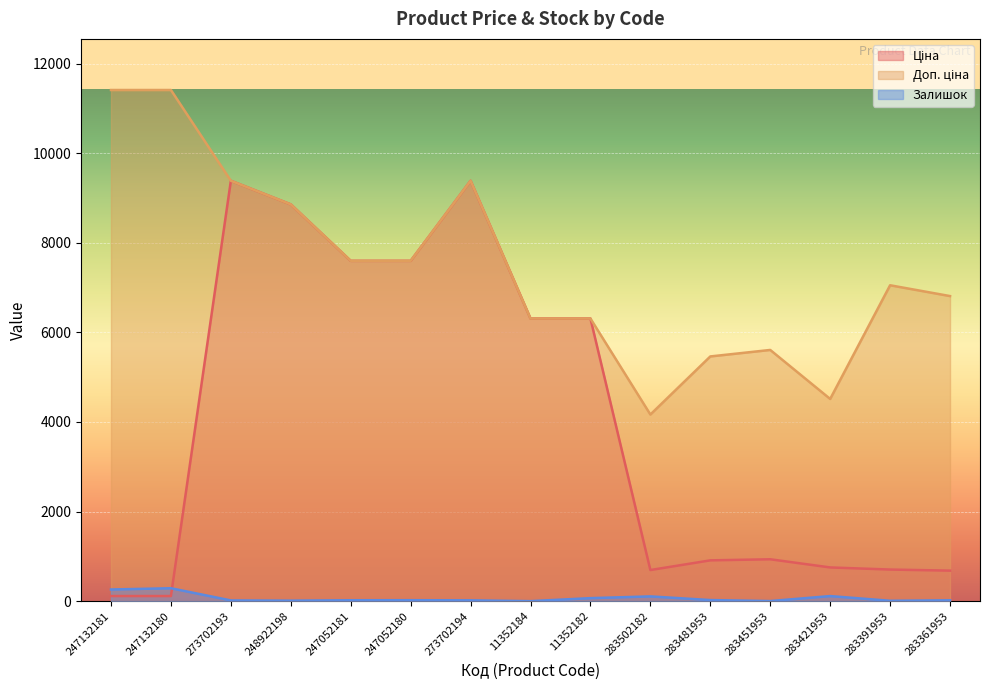

Is it true that Залишок equals 121.3 at 11352184?

False